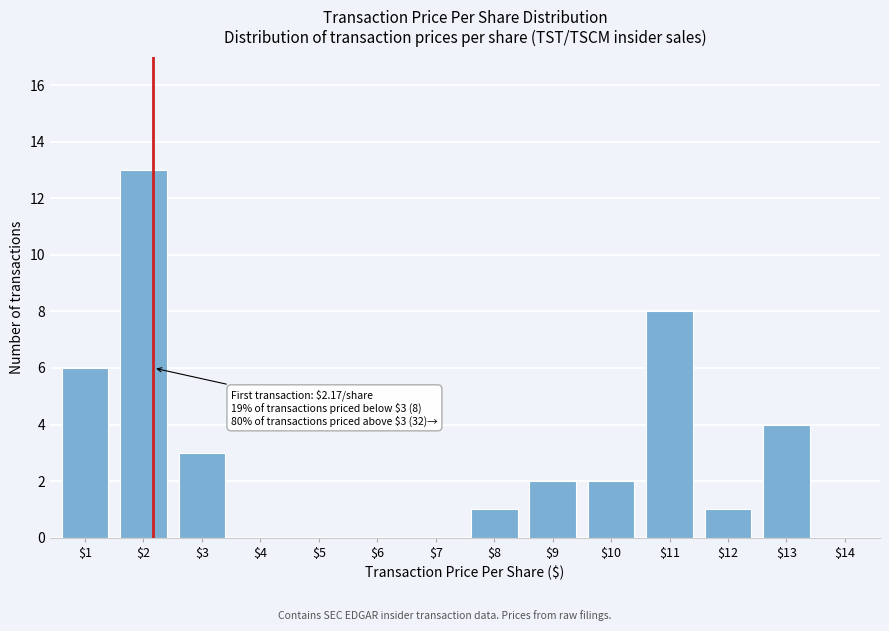

What is the greatest value displayed?

13